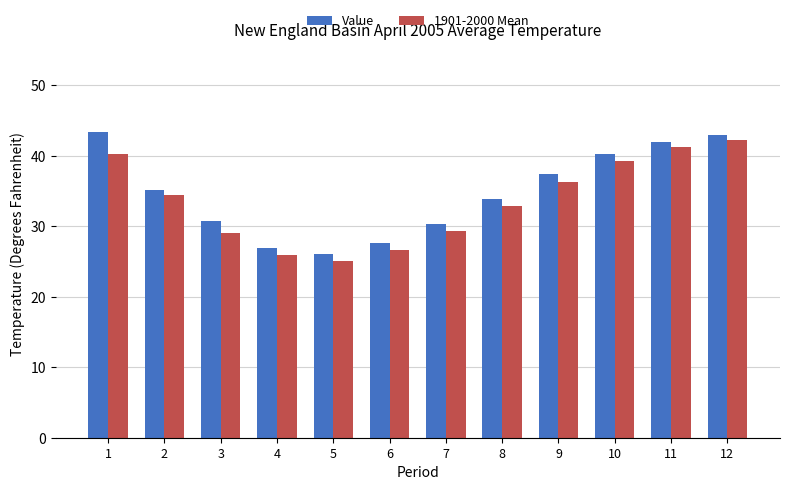

How many values in the Value series are below 35?

6